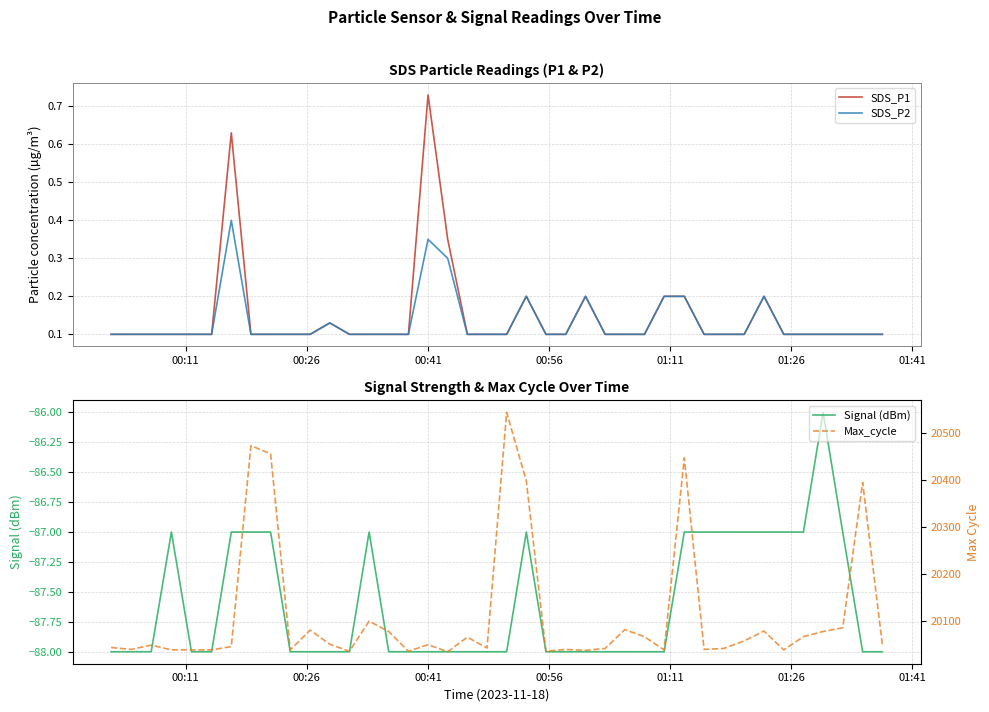

Does the chart have visible grid lines?

Yes